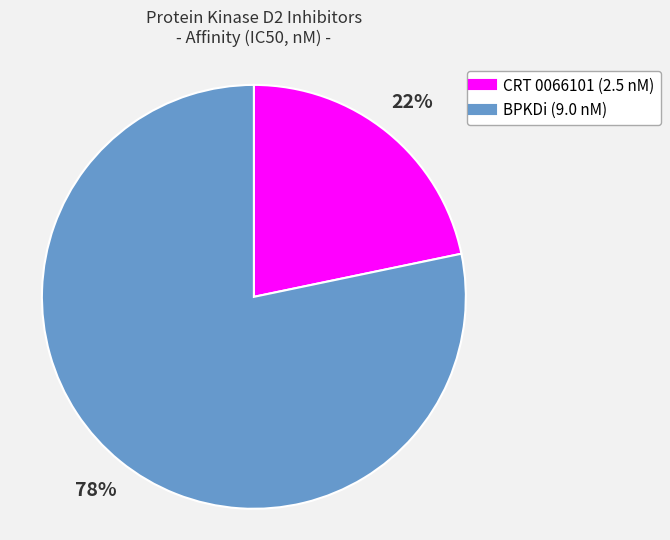

Rank the categories by value from highest to lowest.

BPKDi, CRT 0066101